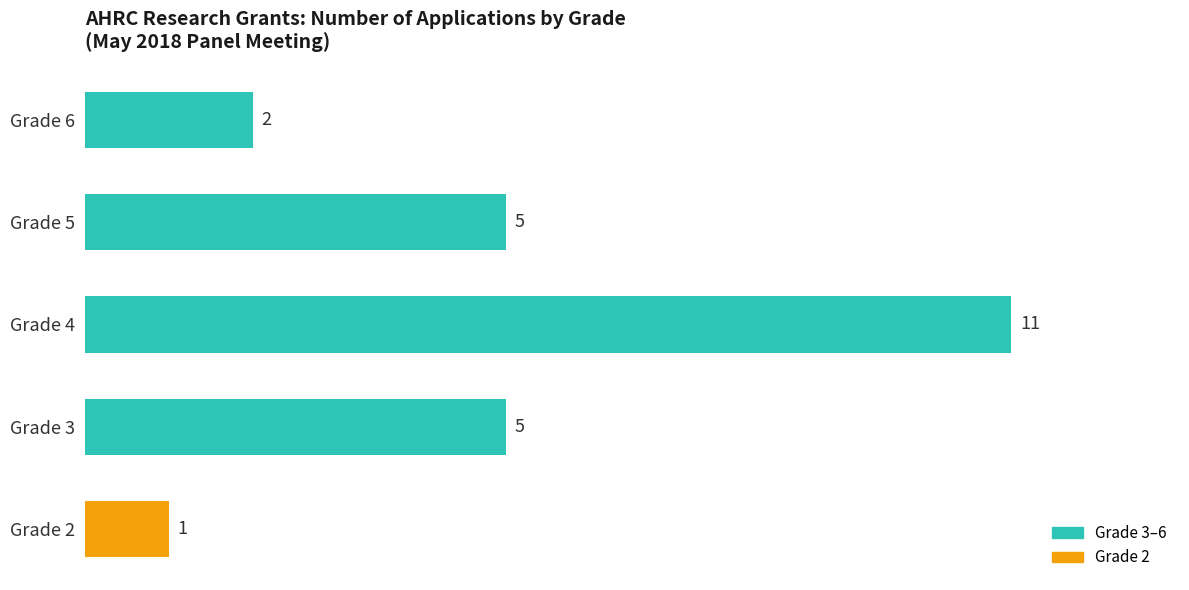

What is the greatest value displayed?

11